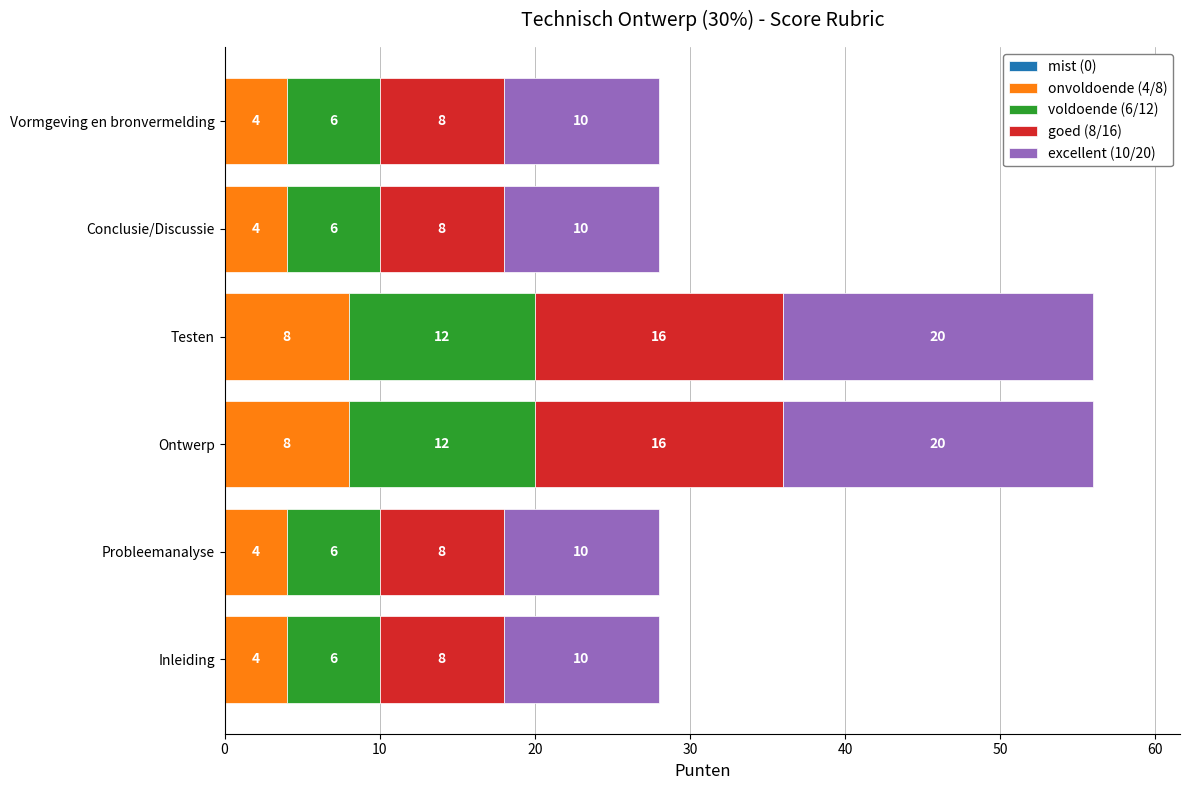

What is the total value across all series at Vormgeving en bronvermelding?

28